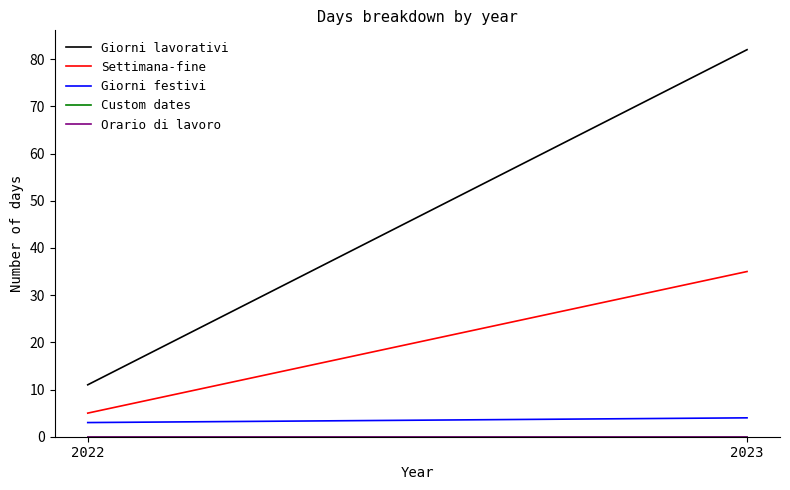

The value of Giorni lavorativi at 2023 is 39. True or false?

False